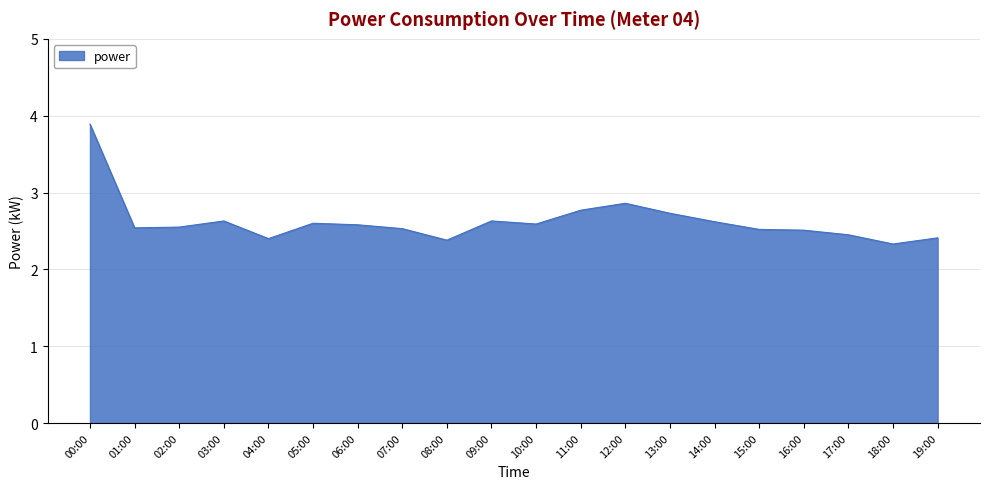

What position from the left is 11:00?

12